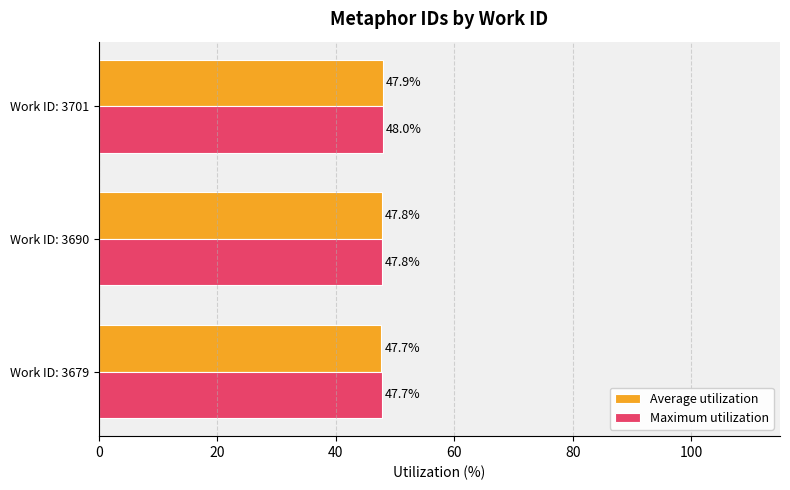

What is the sum of the Average utilization values at Work ID: 3690 and Work ID: 3701?

95.7